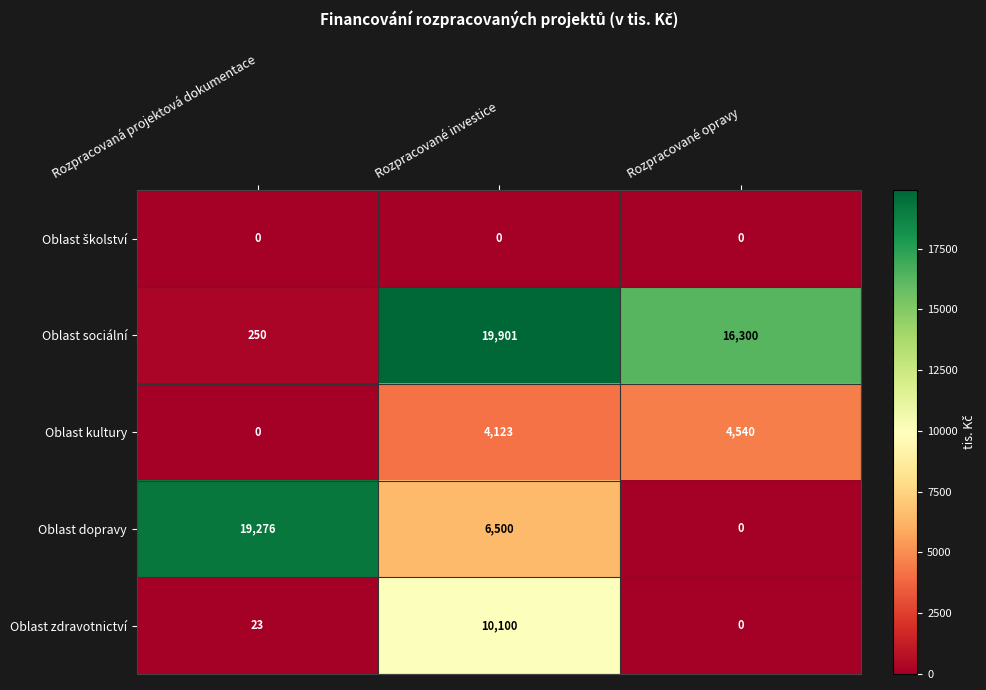

The value of Oblast dopravy at Rozpracované opravy is -10394. True or false?

False